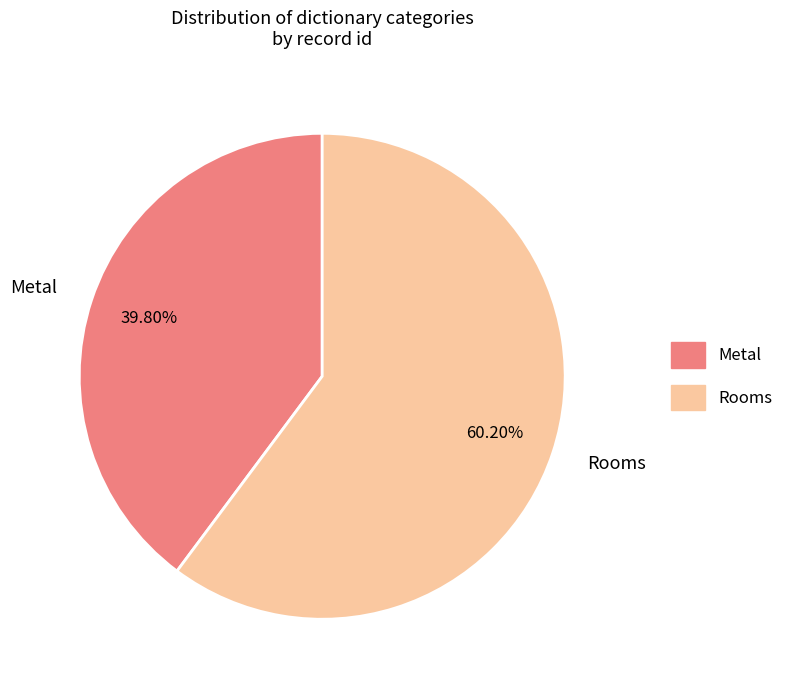

Count the number of slices in the pie.

2